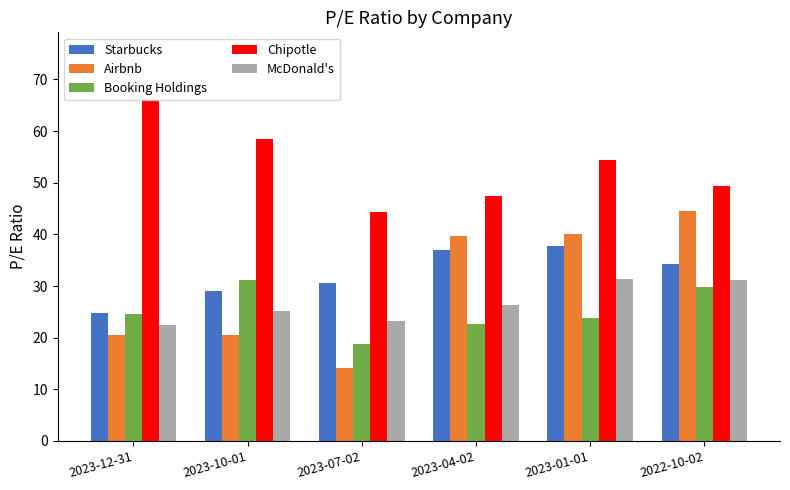

Which series changed the most between 2023-04-02 and 2022-10-02?

Booking Holdings